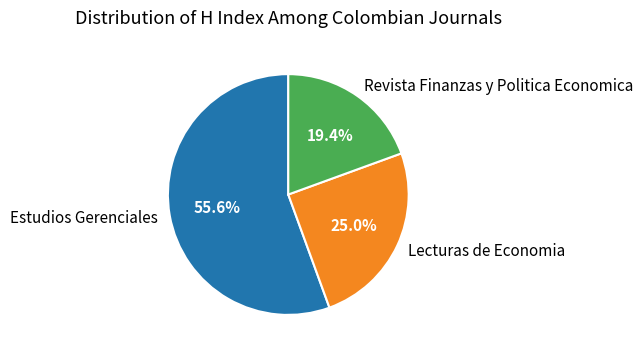

Which category has the biggest portion of the pie?

Estudios Gerenciales